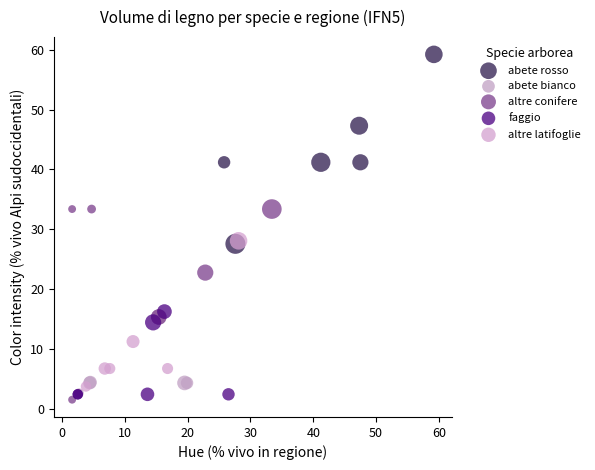

Which series contains the highest Y value?

abete rosso